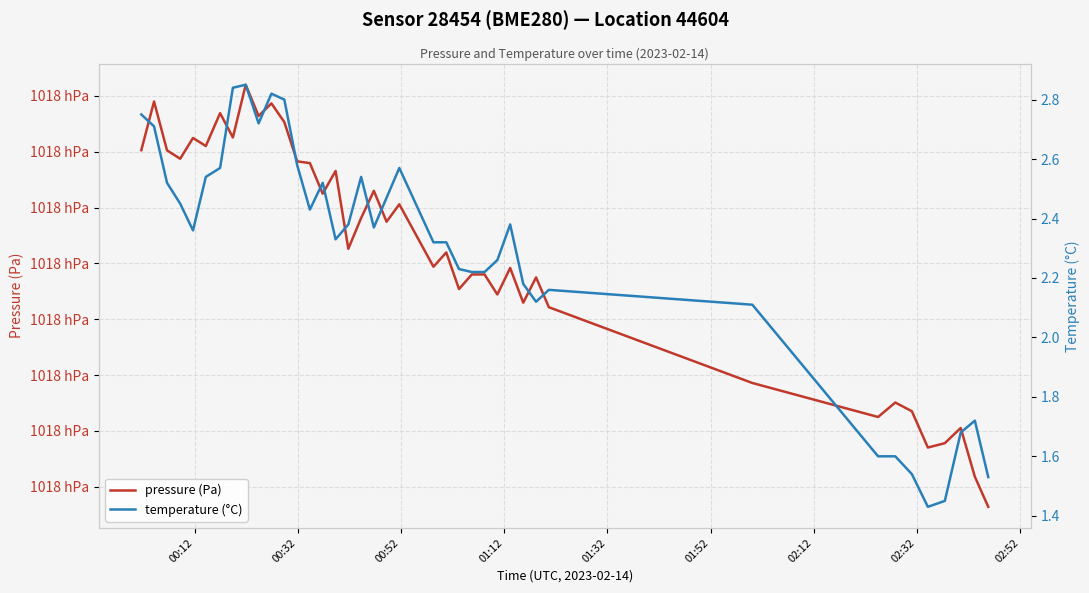

True or false: temperature (°C) and pressure (Pa) cross at least once.

False